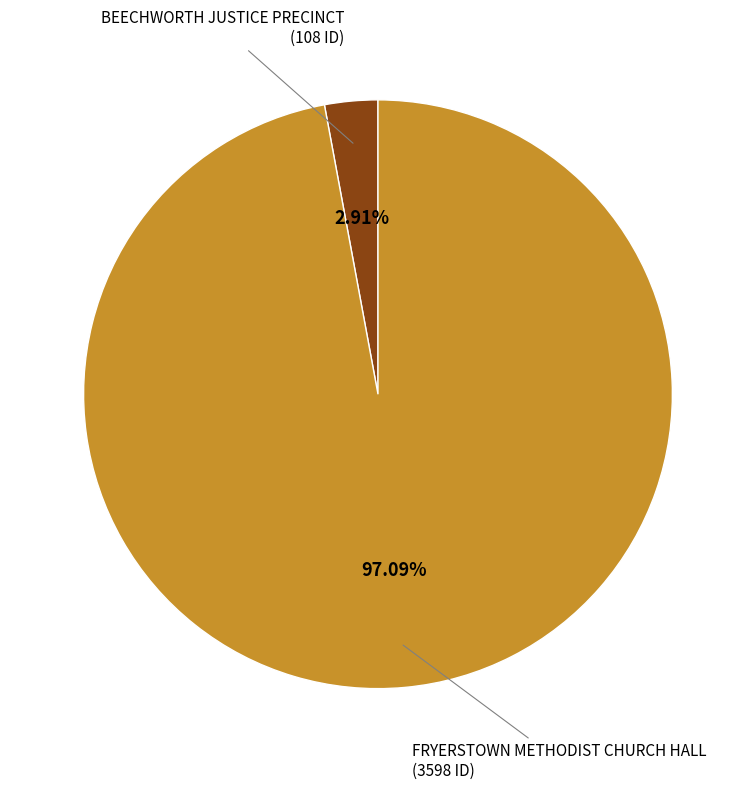

To the nearest percent, what portion does BEECHWORTH JUSTICE PRECINCT represent?

3%